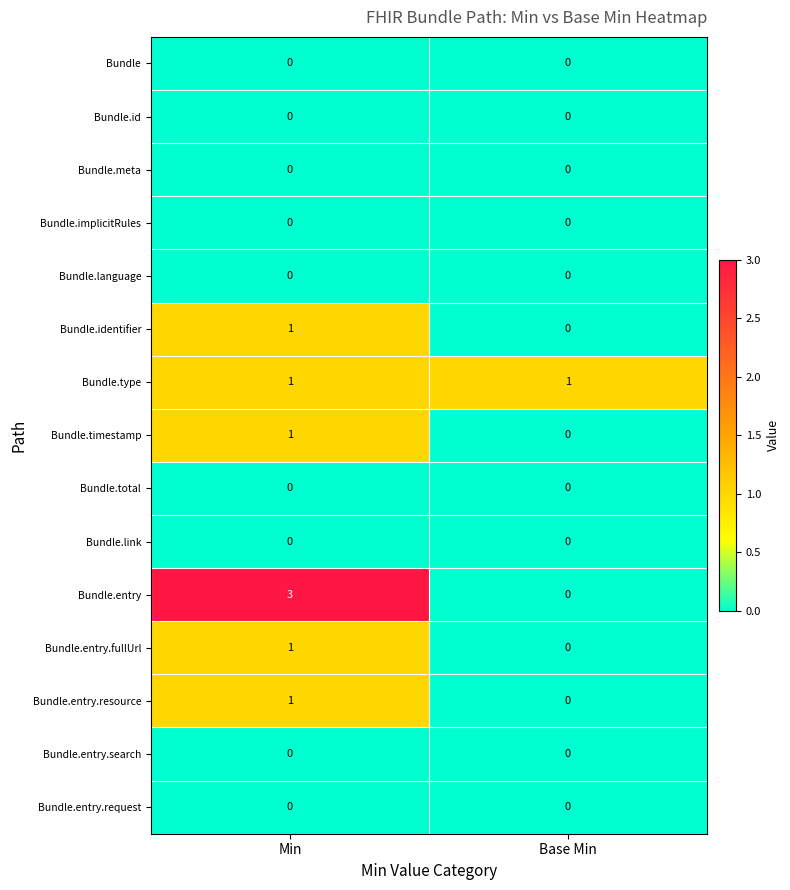

Reading left to right, what are all the values shown in this chart?

Bundle: Min=0	Base Min=0
Bundle.id: Min=0	Base Min=0
Bundle.meta: Min=0	Base Min=0
Bundle.implicitRules: Min=0	Base Min=0
Bundle.language: Min=0	Base Min=0
Bundle.identifier: Min=1	Base Min=0
Bundle.type: Min=1	Base Min=1
Bundle.timestamp: Min=1	Base Min=0
Bundle.total: Min=0	Base Min=0
Bundle.link: Min=0	Base Min=0
Bundle.entry: Min=3	Base Min=0
Bundle.entry.fullUrl: Min=1	Base Min=0
Bundle.entry.resource: Min=1	Base Min=0
Bundle.entry.search: Min=0	Base Min=0
Bundle.entry.request: Min=0	Base Min=0